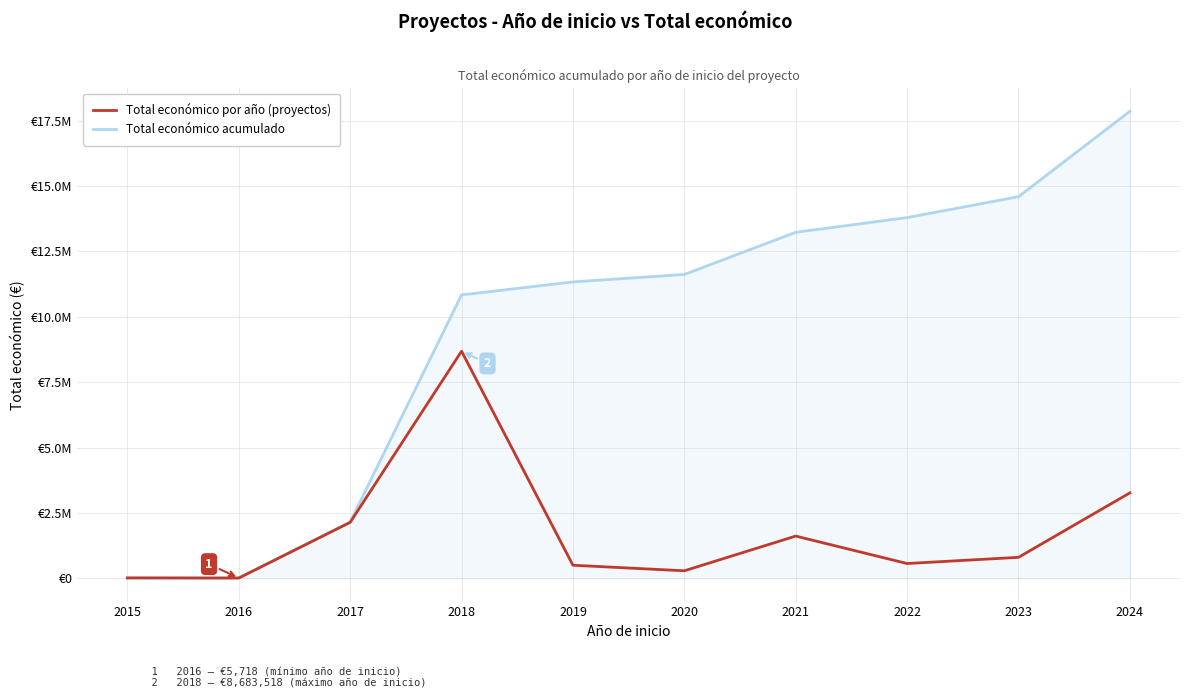

What are all the series names shown in the legend?

Total económico por año (proyectos), Total económico acumulado